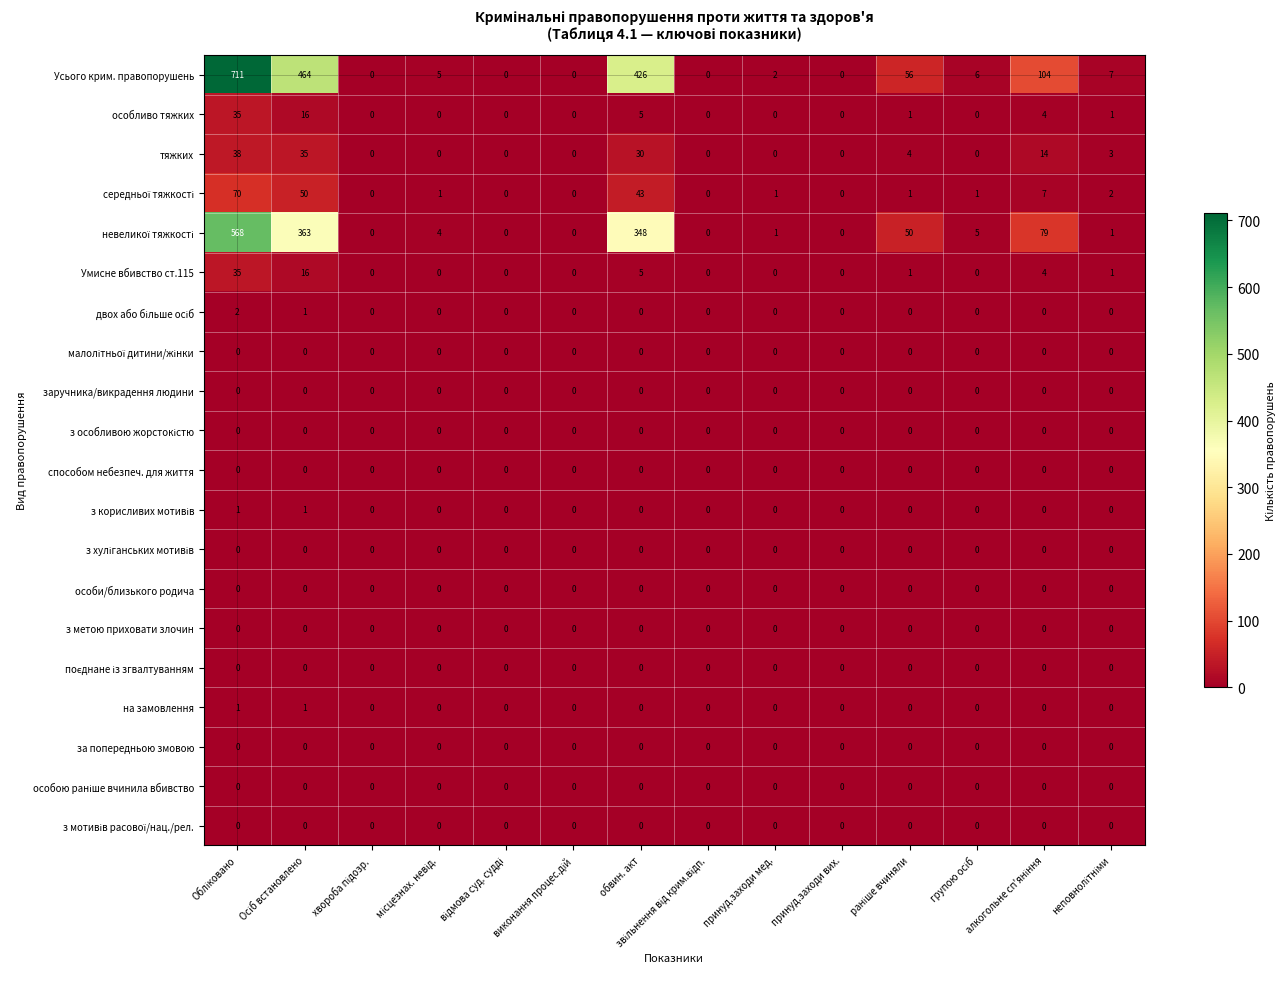

True or false: особливо тяжких has a value of -18 at принуд.заходи мед..

False